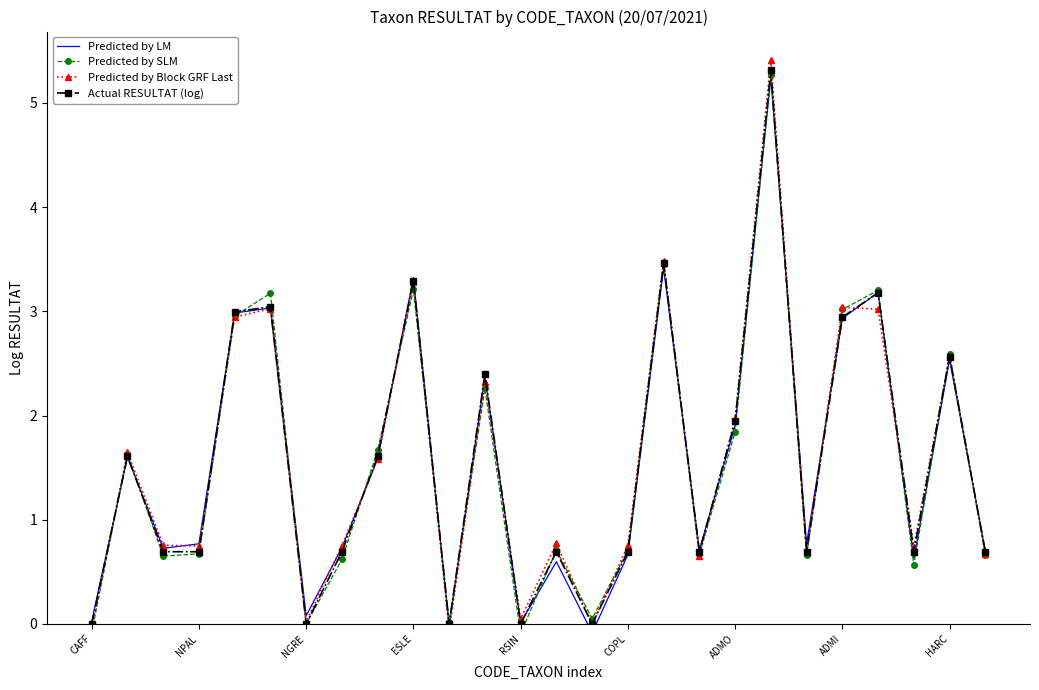

True or false: Predicted by LM and Predicted by Block GRF Last intersect in this chart.

True